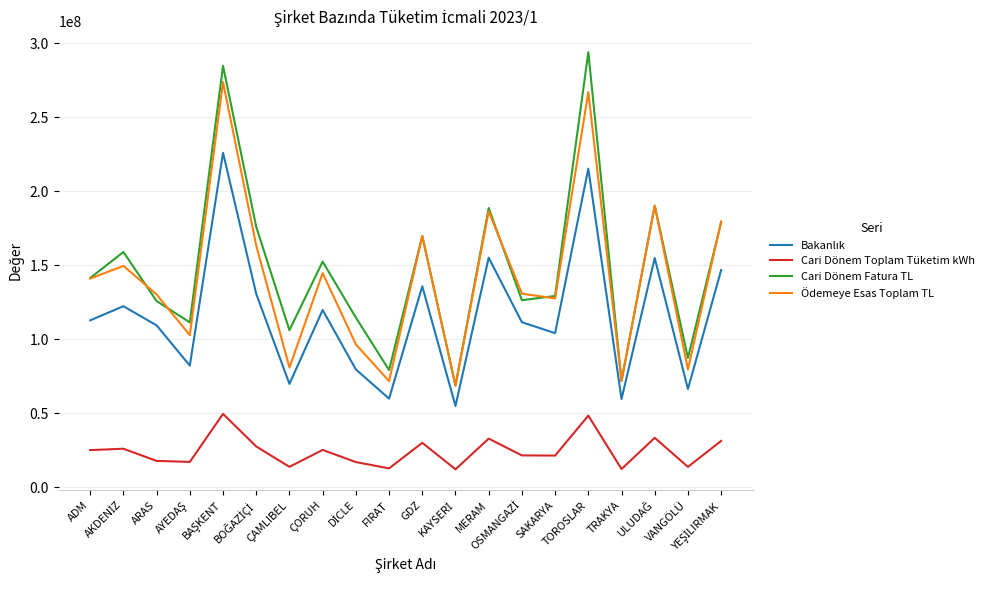

True or false: Cari Dönem Fatura TL has more than 1 interior local peaks.

True